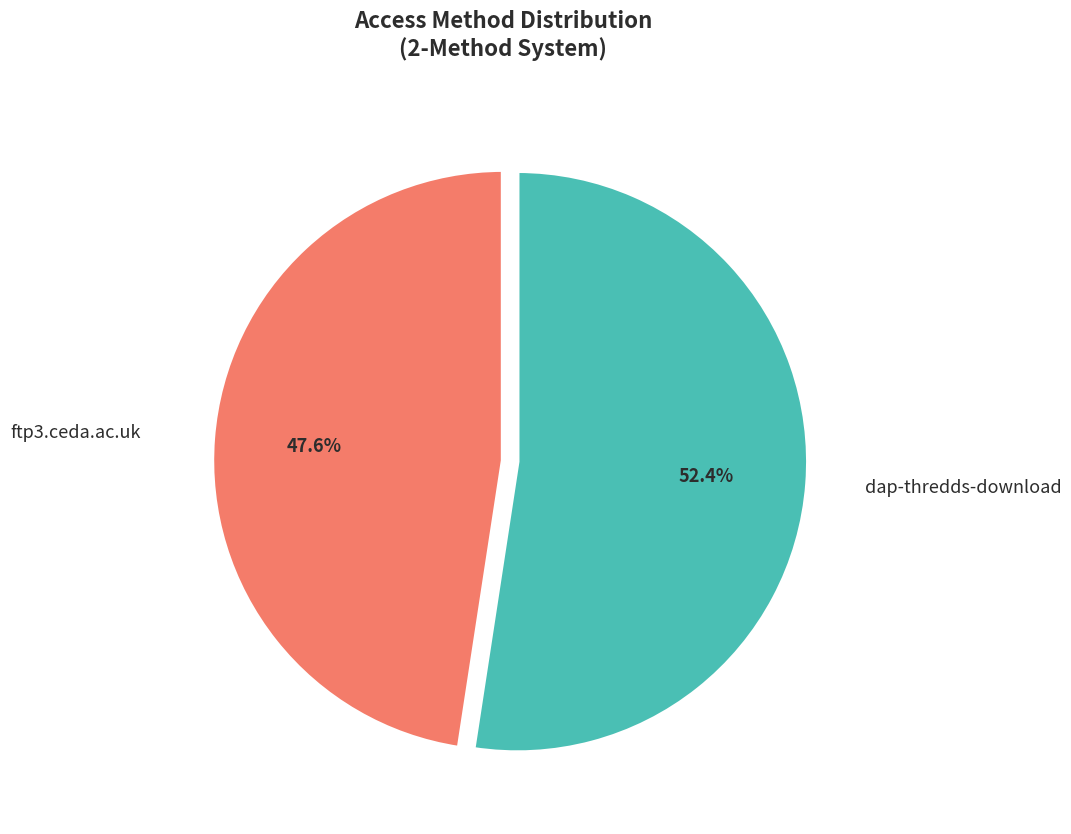

To the nearest percent, what percentage of the pie is ftp3.ceda.ac.uk?

48%